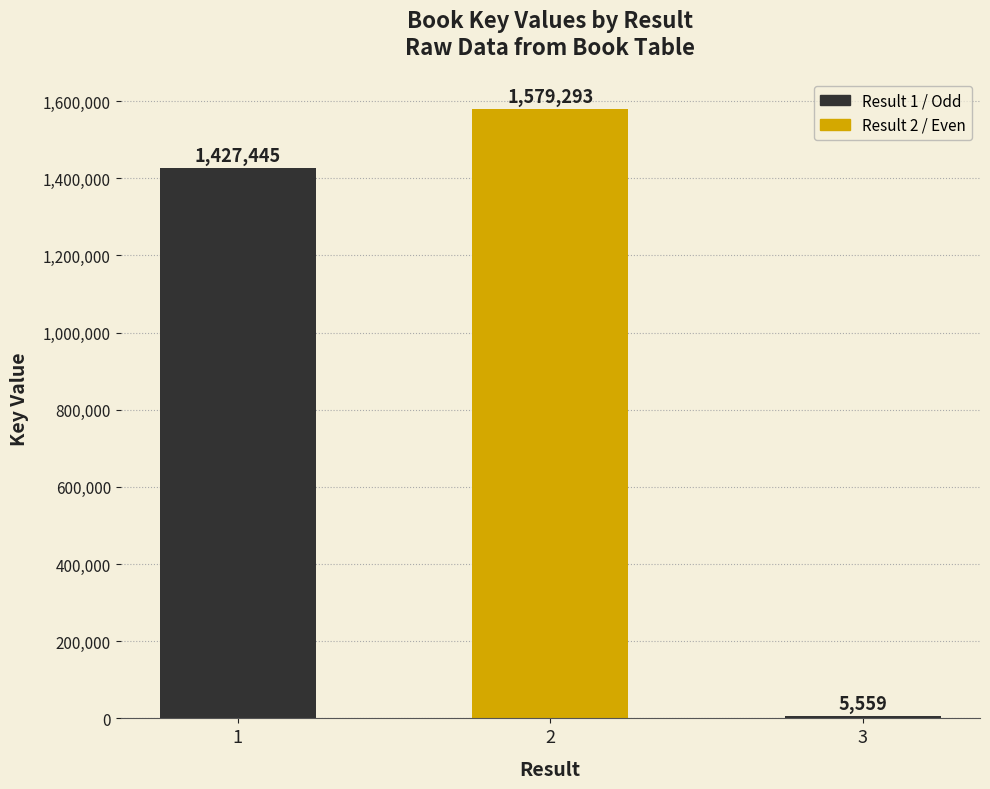

What is the value of the 2nd bar from the left?

1579293